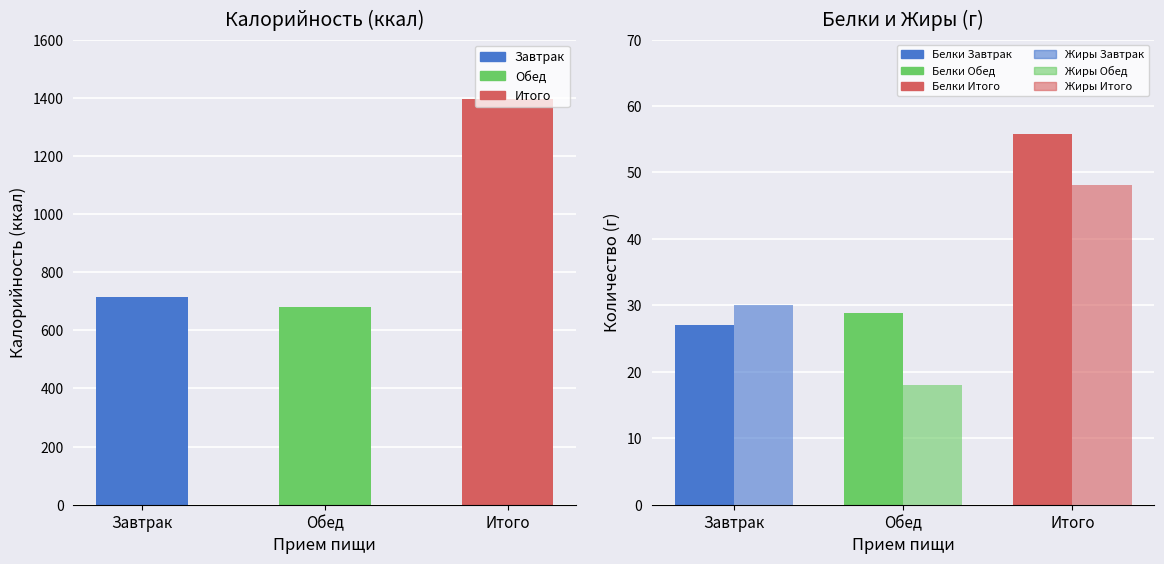

Is the value of Белки at Обед greater than the value of Жиры at Завтрак?

No